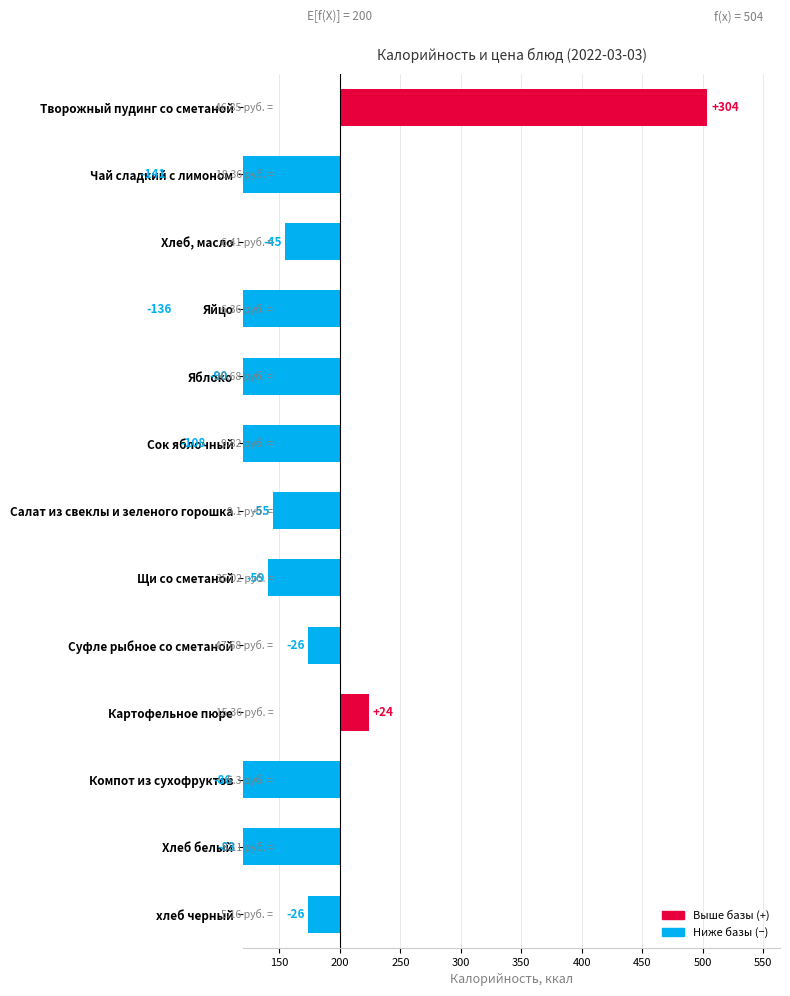

What is the sum of all values?

-527